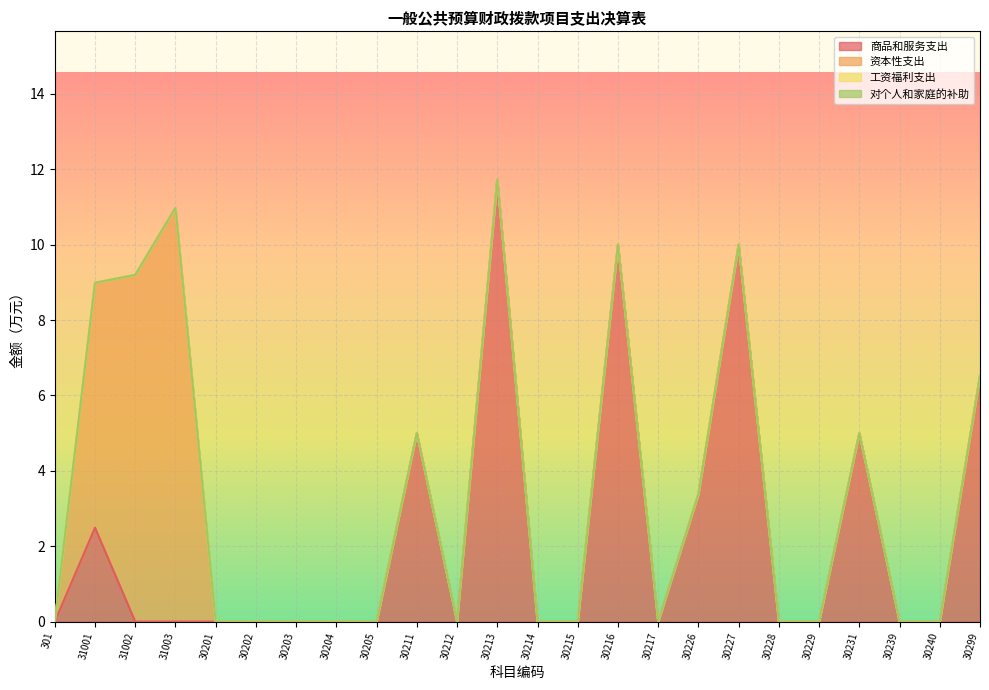

Is the value of 对个人和家庭的补助 at 30217 greater than the value of 资本性支出 at 30227?

No